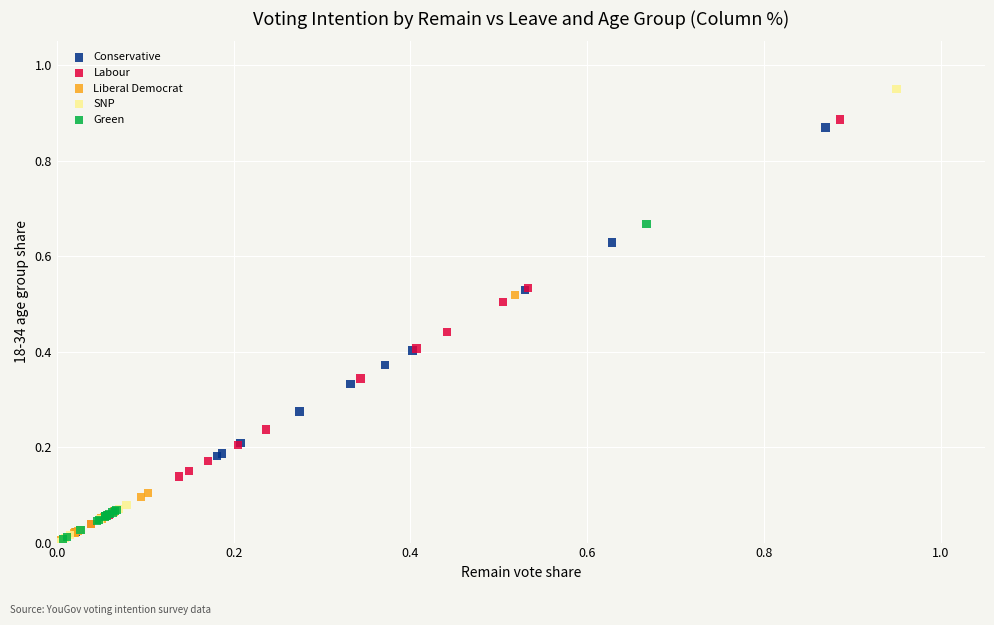

Which series contains the highest Y value?

SNP